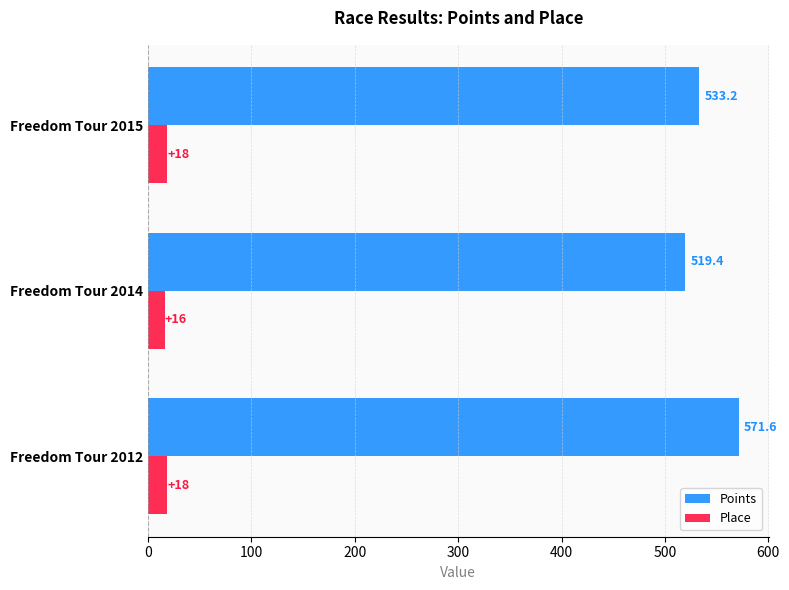

List the series in order of their peak value, highest first.

Points, Place